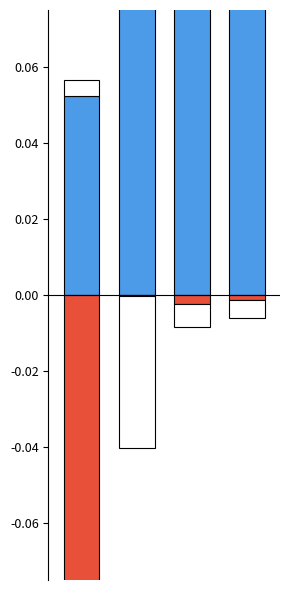

Reading left to right, transcribe all the data shown in this chart.

Gas: 0.1	1.0	0.1	0.1
Coal: -0.5	-0.0	-0.0	-0.0